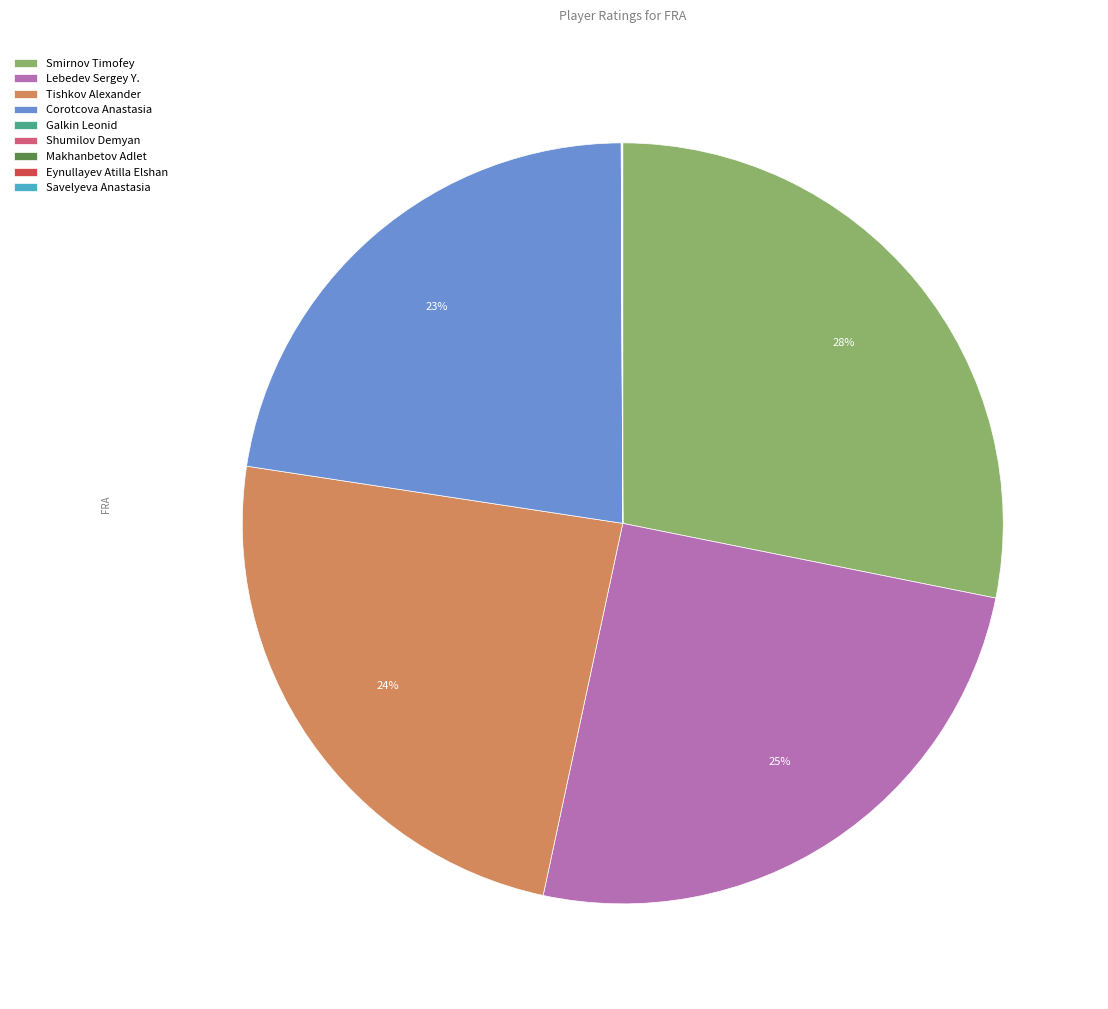

What is the largest slice in the pie chart?

Smirnov Timofey